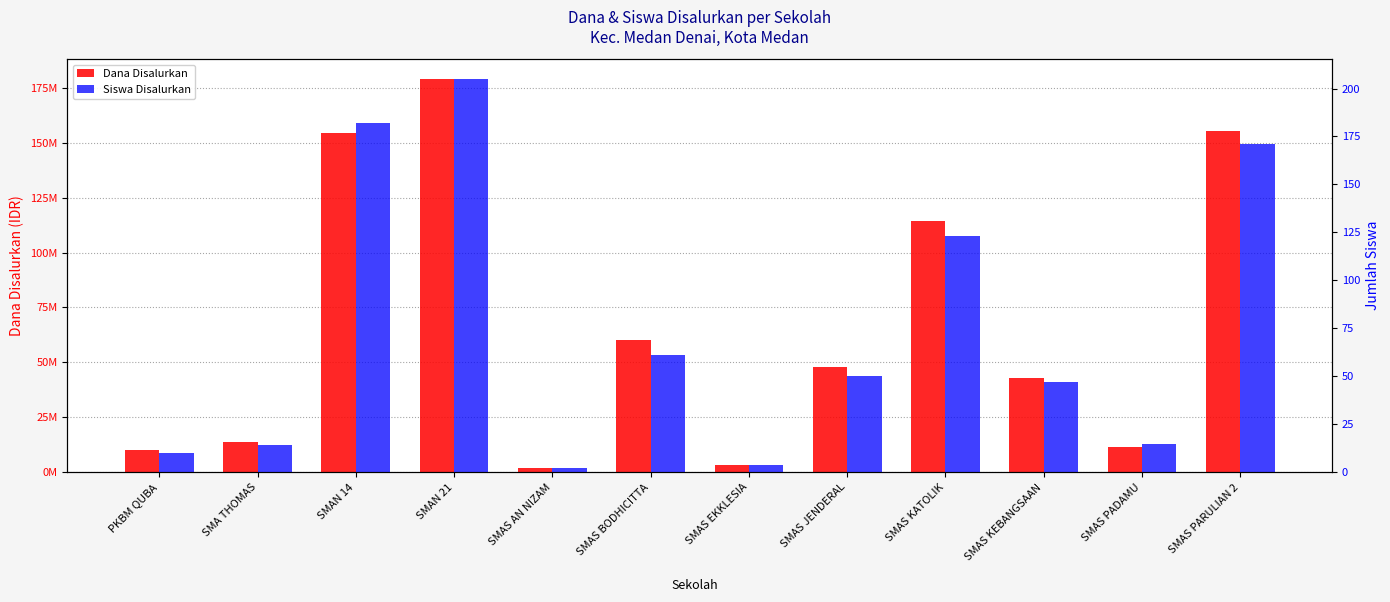

Where does the Siswa Disalurkan series first go above 50?

SMAN 14